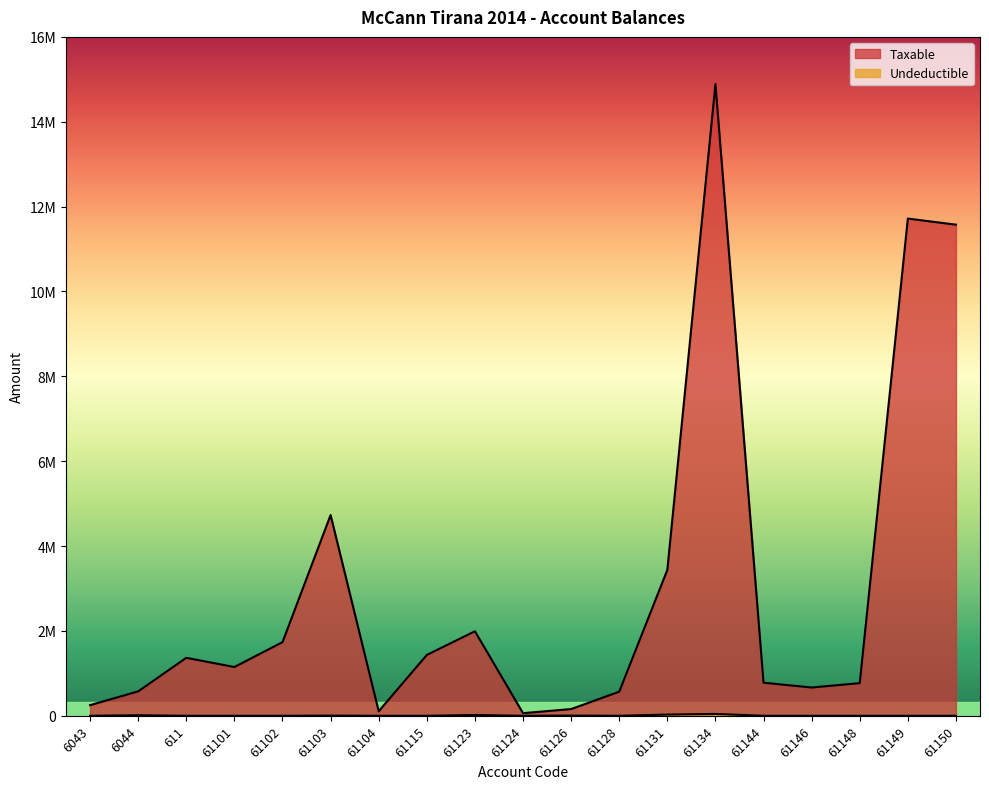

At how many categories does at least one series exceed 6742937?

3